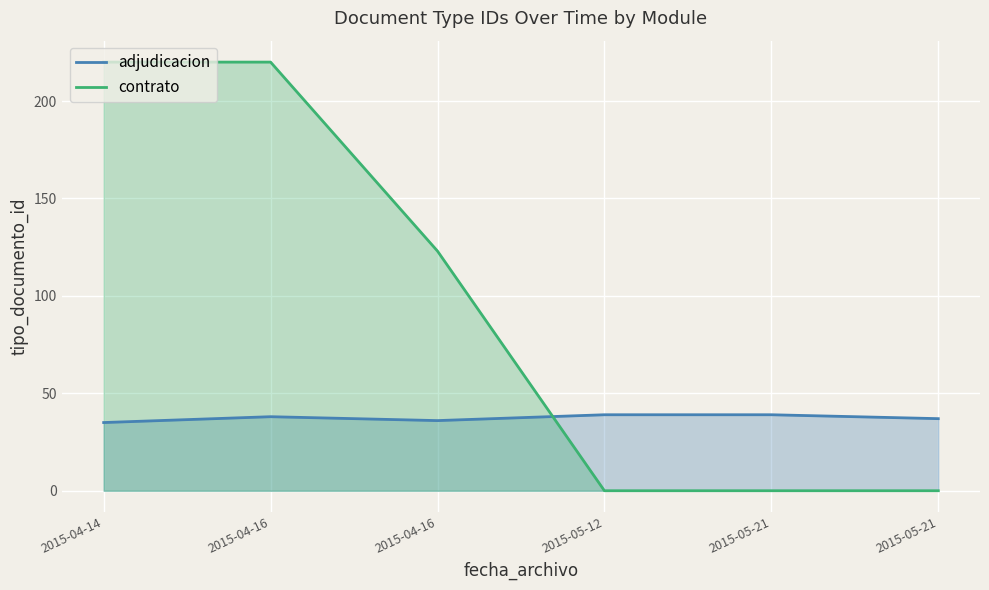

Reading left to right, what are all the values shown in this chart?

adjudicacion: 35	38	36	39	39	37
contrato: 220	220	123	0	0	0